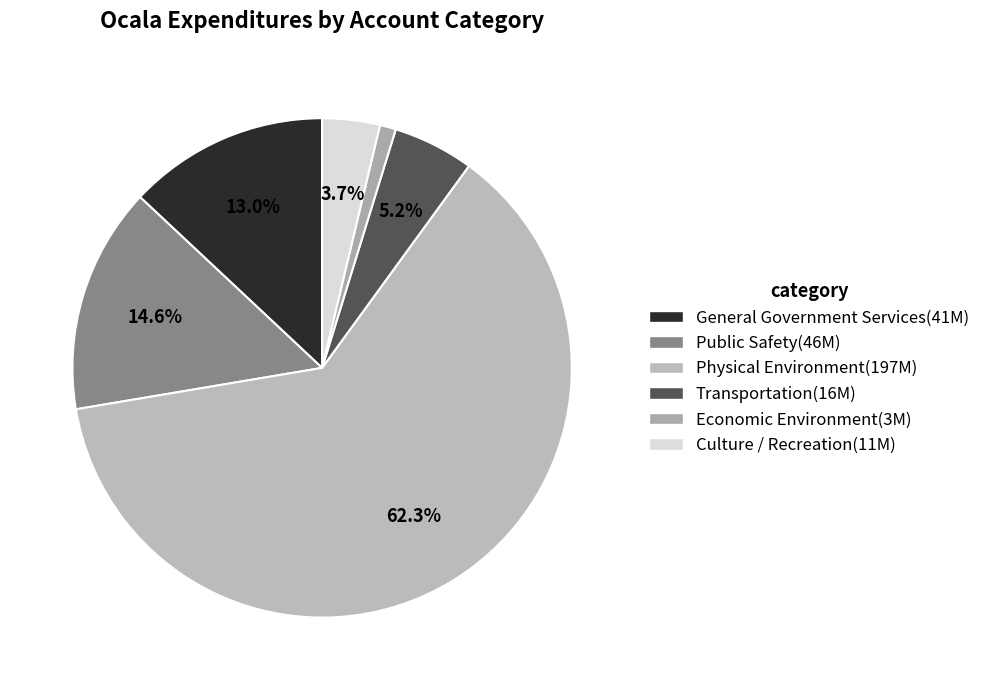

To the nearest percent, what is the difference between the Physical Environment and Culture / Recreation slice percentages?

59%